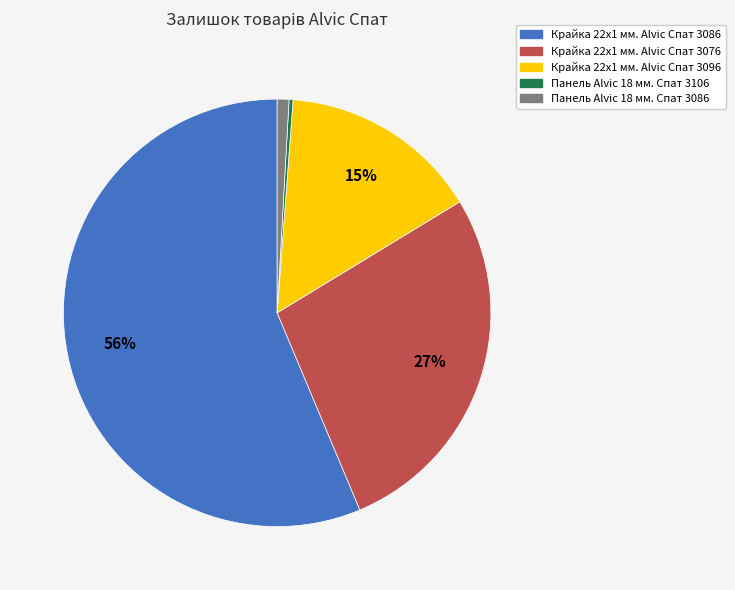

To the nearest percent, what is the combined percentage of Крайка 22x1 мм. Alvic Спат 3076 and Крайка 22x1 мм. Alvic Спат 3086?

84%